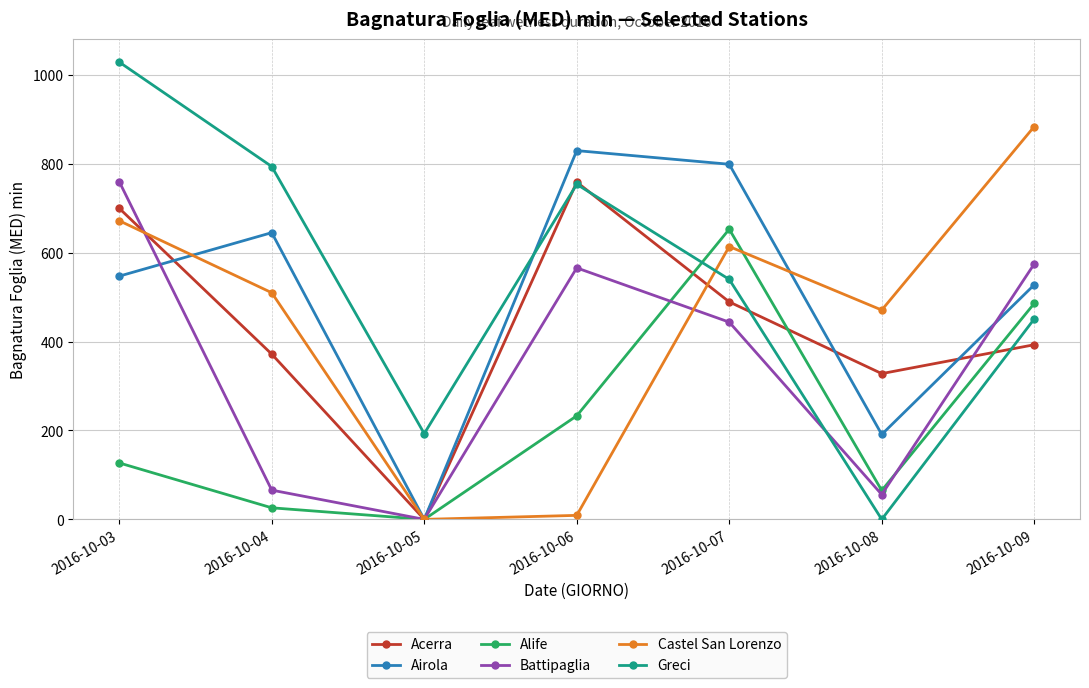

Between which two adjacent categories do Airola and Greci first intersect?

2016-10-05 and 2016-10-06